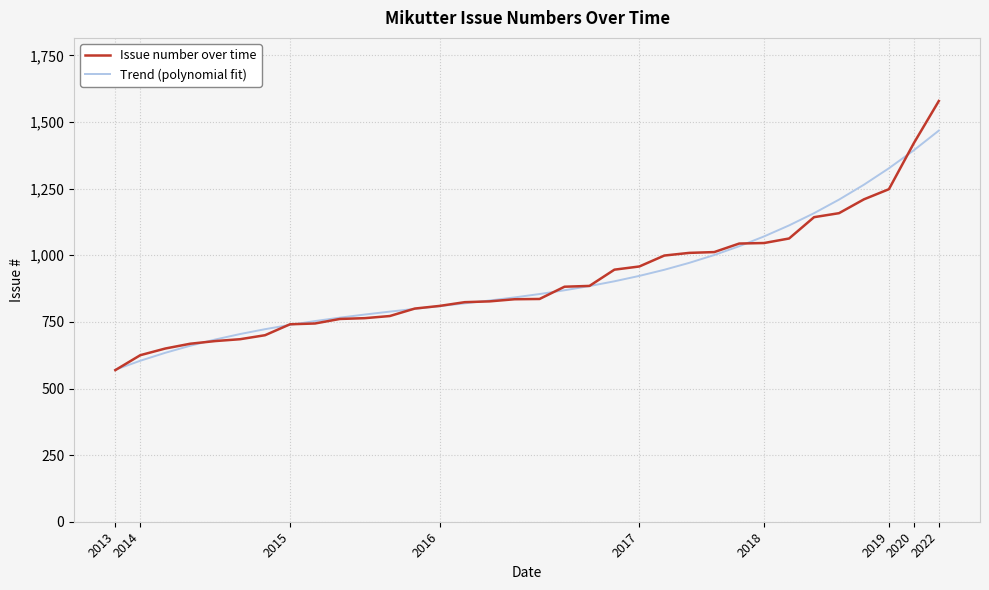

Which series has the widest spread of values?

Issue number over time